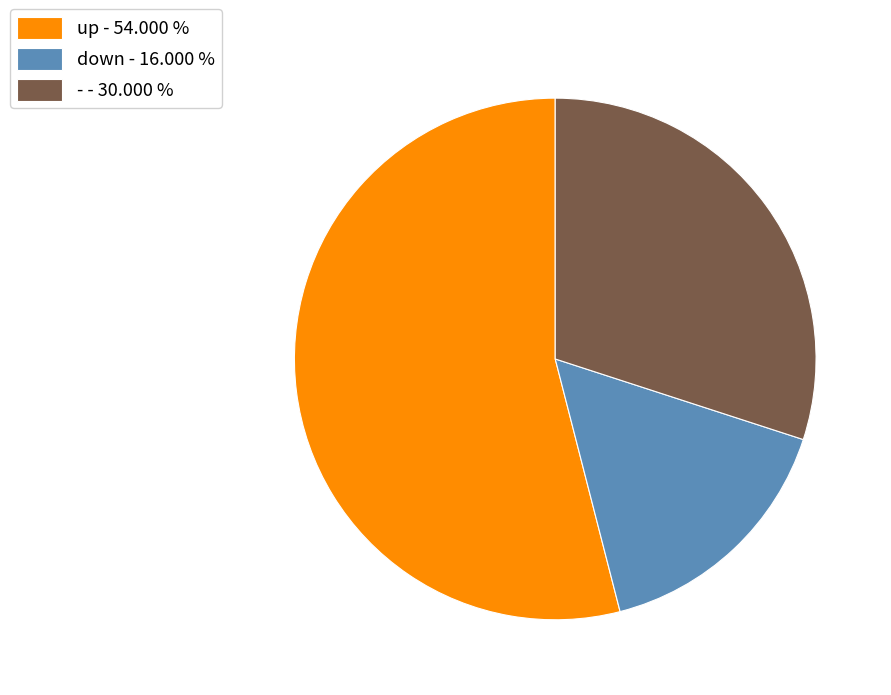

Approximately how many times larger is the value at down compared to -?

0.5